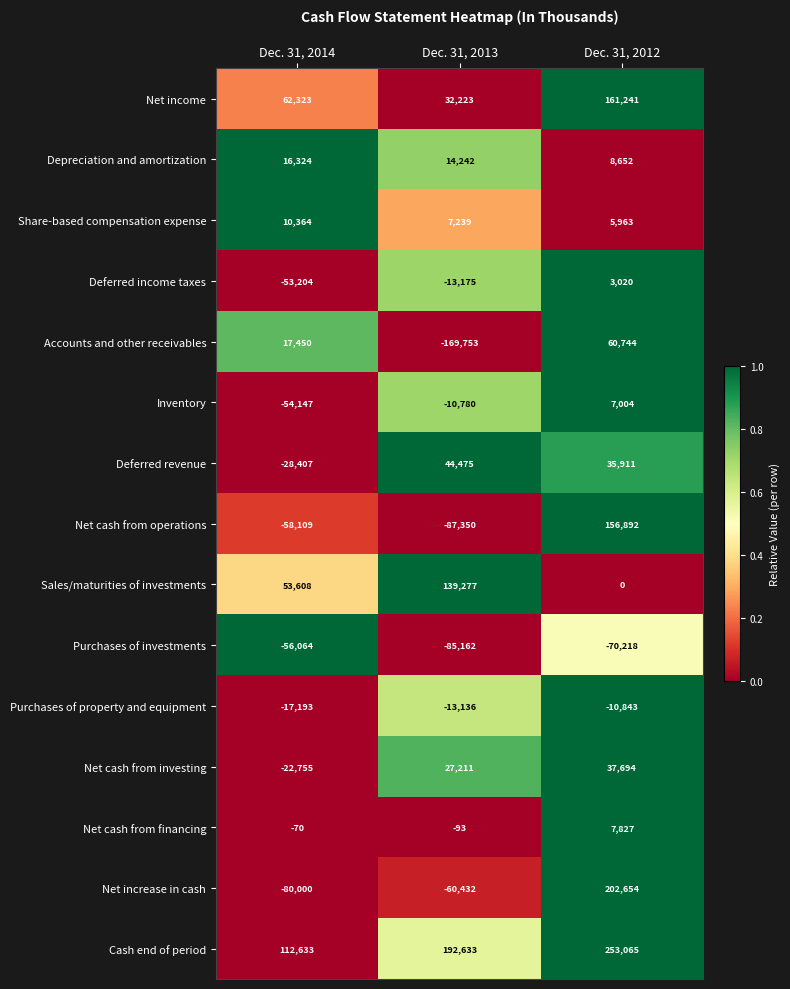

How many values in the Deferred revenue series are below 35911?

1